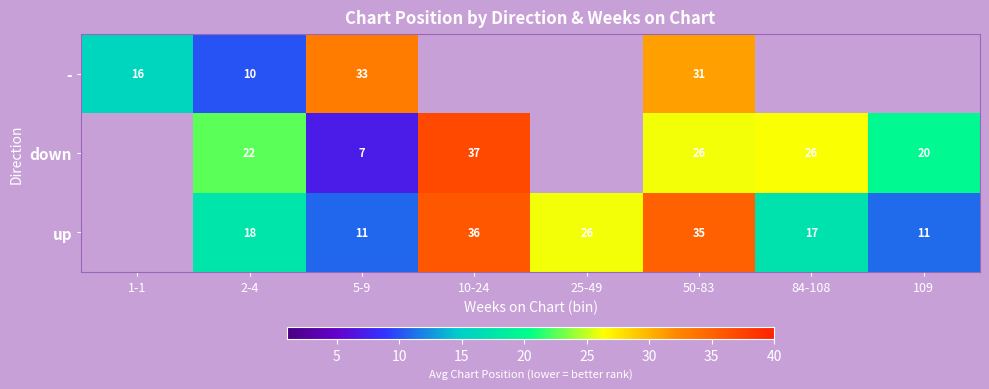

Which has a higher value, 5-9 or 10-24?

10-24